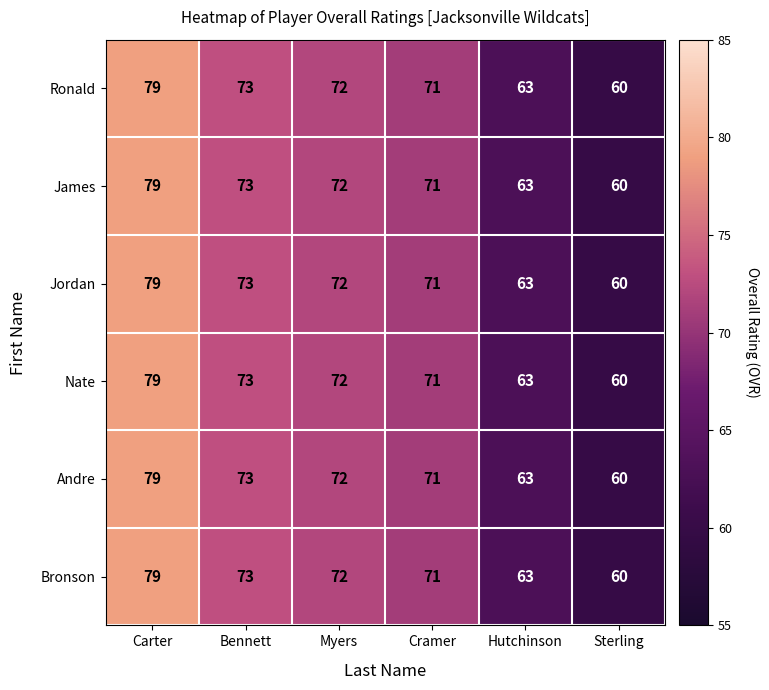

What is the sum of the Ronald values at Bennett and Carter?

152